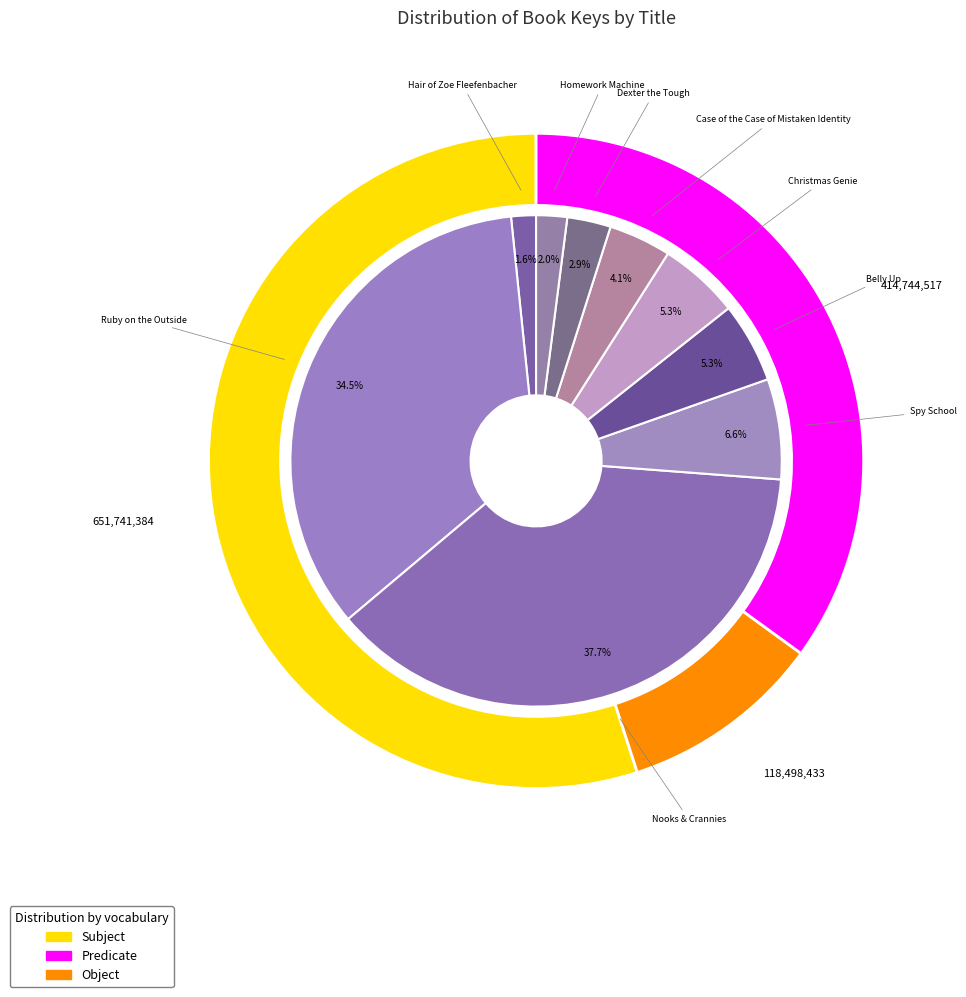

Combined, what portion of the pie is Homework Machine and Nooks & Crannies?

39.7%